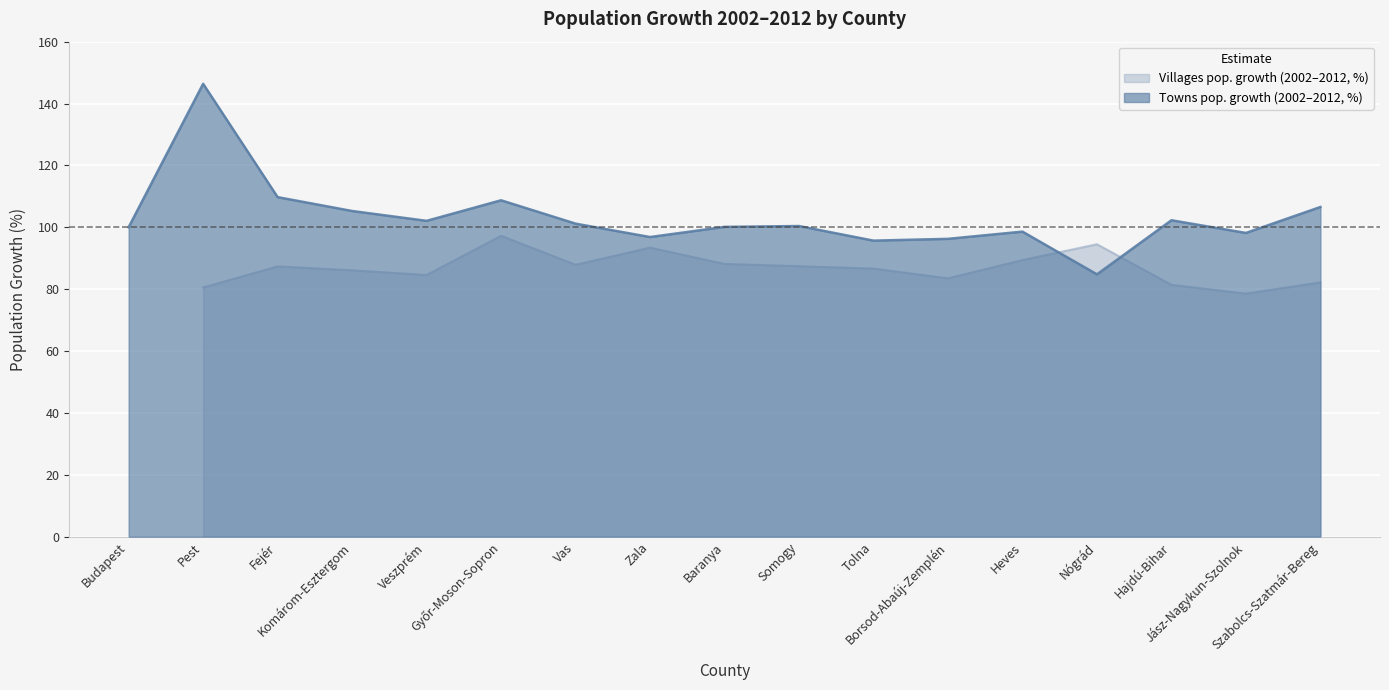

What is the change in value from Tolna to Heves?

+2.9